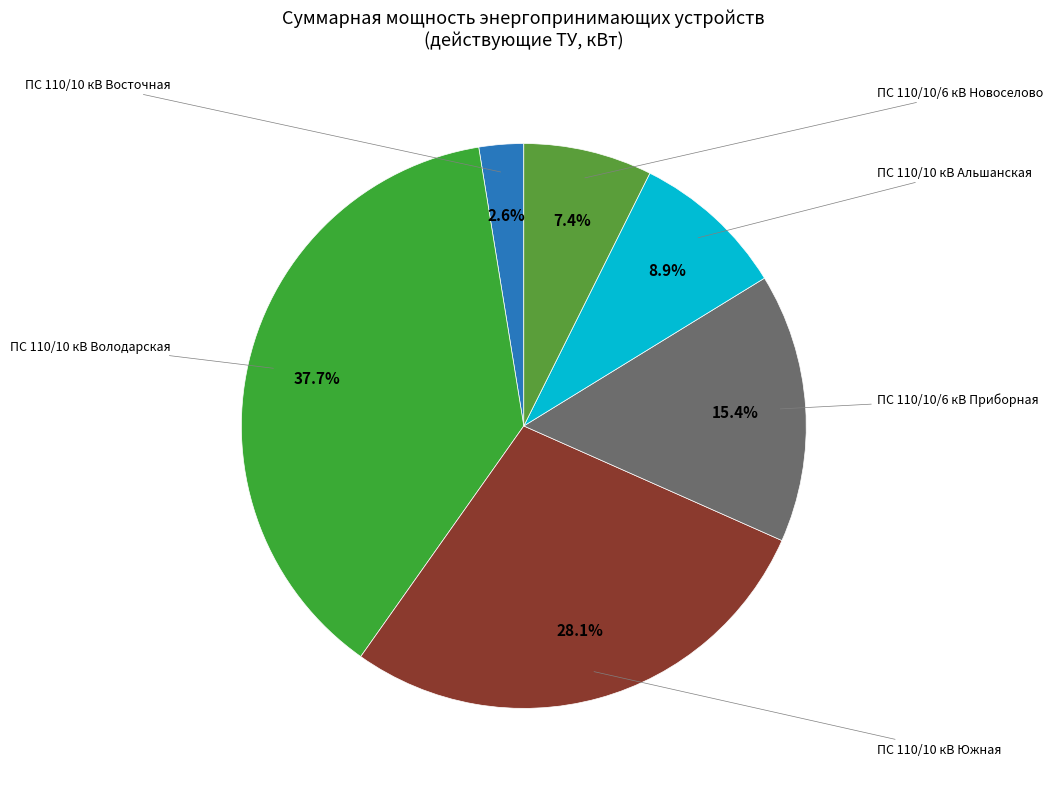

What is the ratio of the value at ПС 110/10 кВ Альшанская to the value at ПС 110/10 кВ Восточная?

3.5